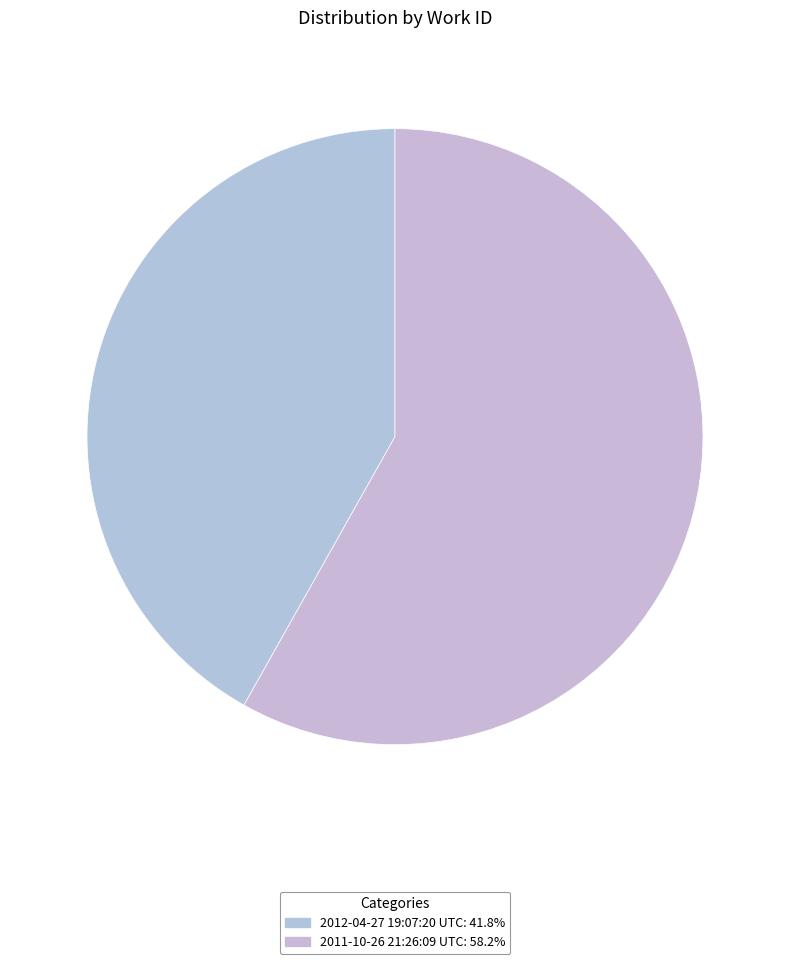

Is it true that 2012-04-27 19:07:20 UTC is 28% of the pie?

False